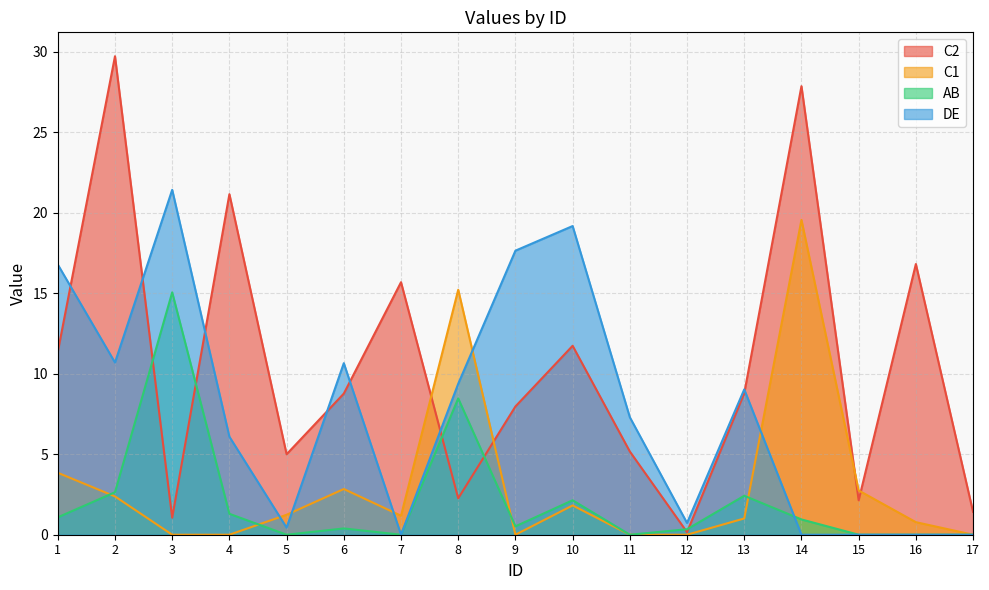

True or false: AB has a value of 0.2 at 6.

False